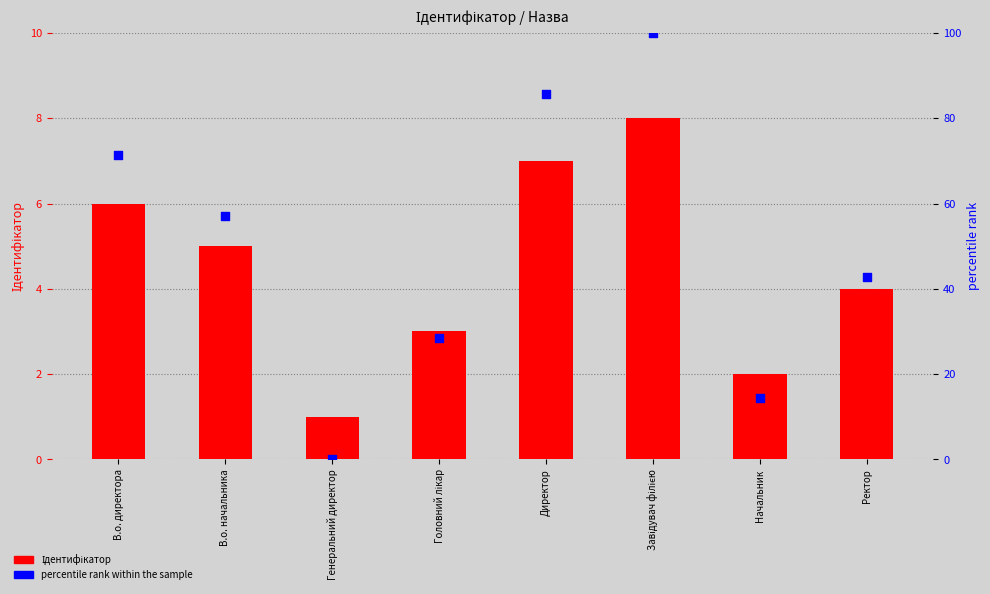

What is the total value across all series at В.о. начальника?

62.1